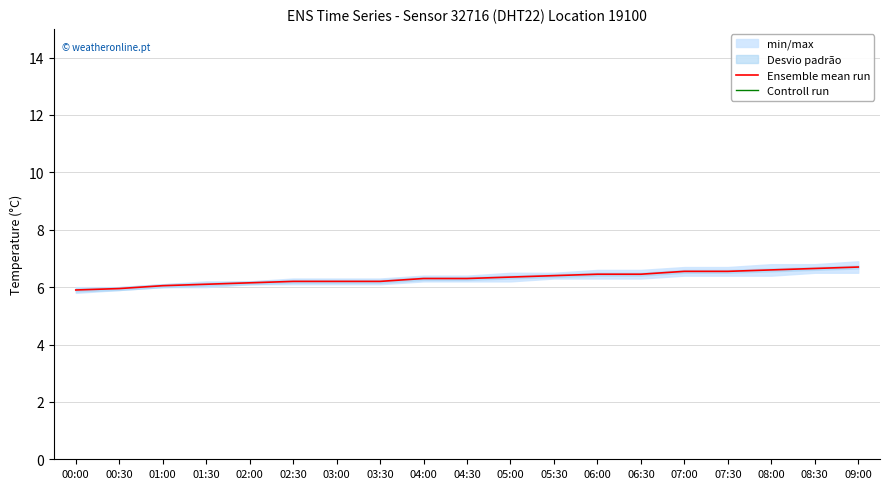

True or false: Controll run and Ensemble mean run intersect in this chart.

False